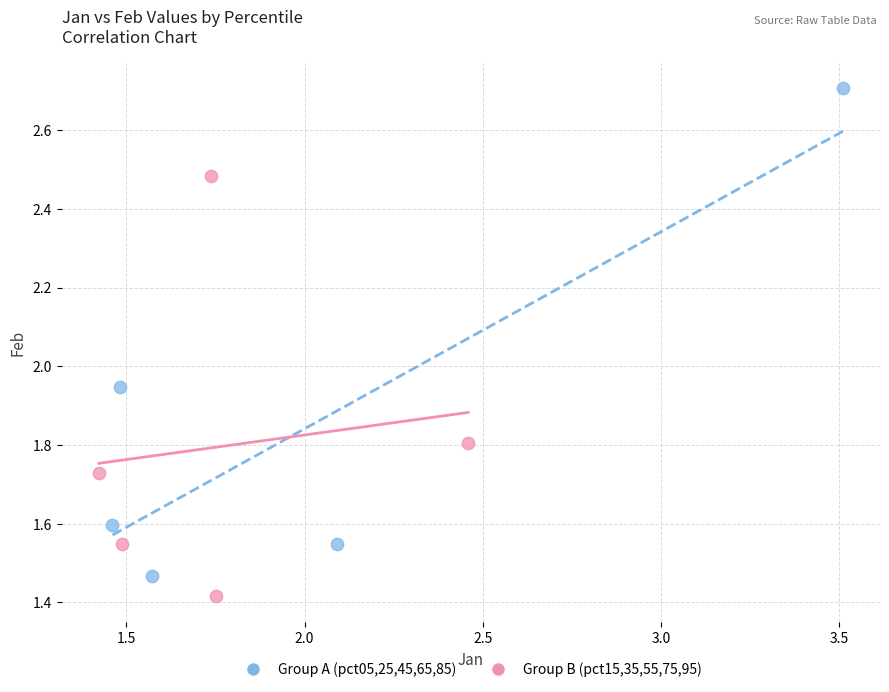

What are all the series names shown in the legend?

Group A (pct05,25,45,65,85), Group B (pct15,35,55,75,95)